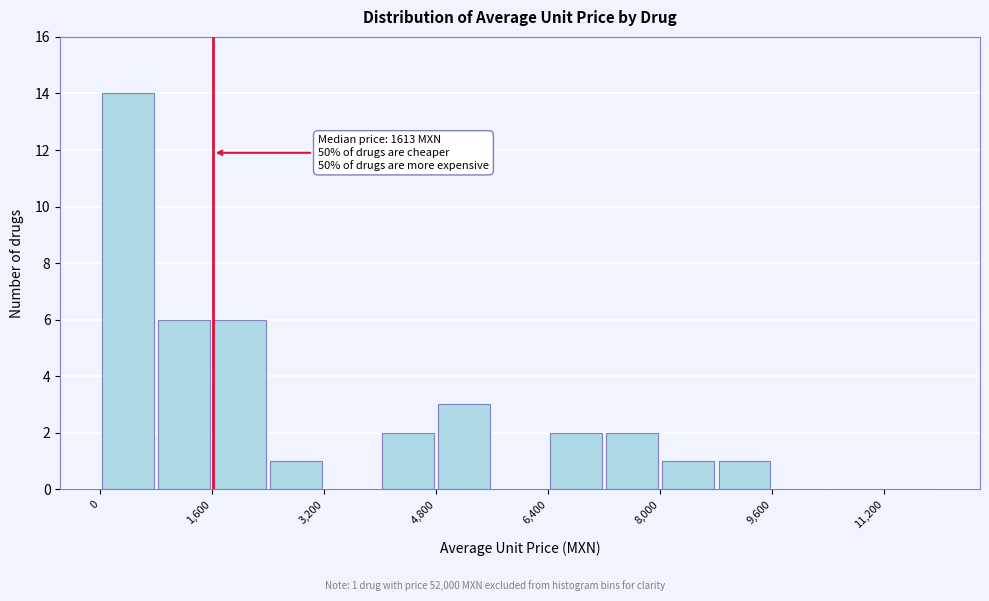

Over which range of the x-axis is the bar tallest?

0 to 800